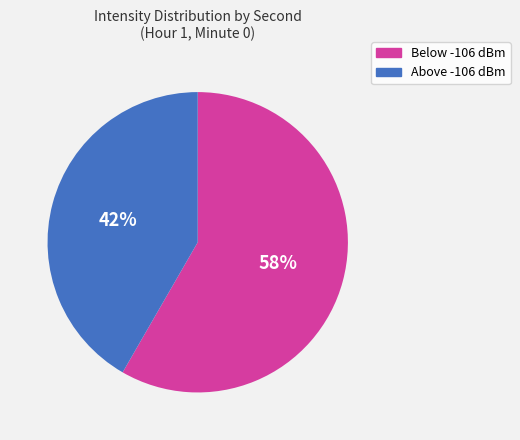

Is there a majority slice in this chart?

Yes